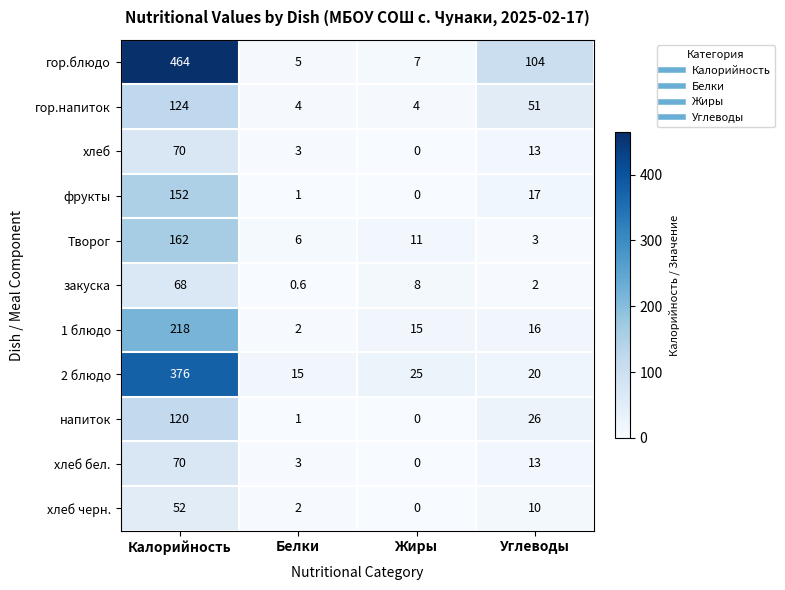

What is the difference between the гор.блюдо values at Углеводы and Калорийность?

360.0